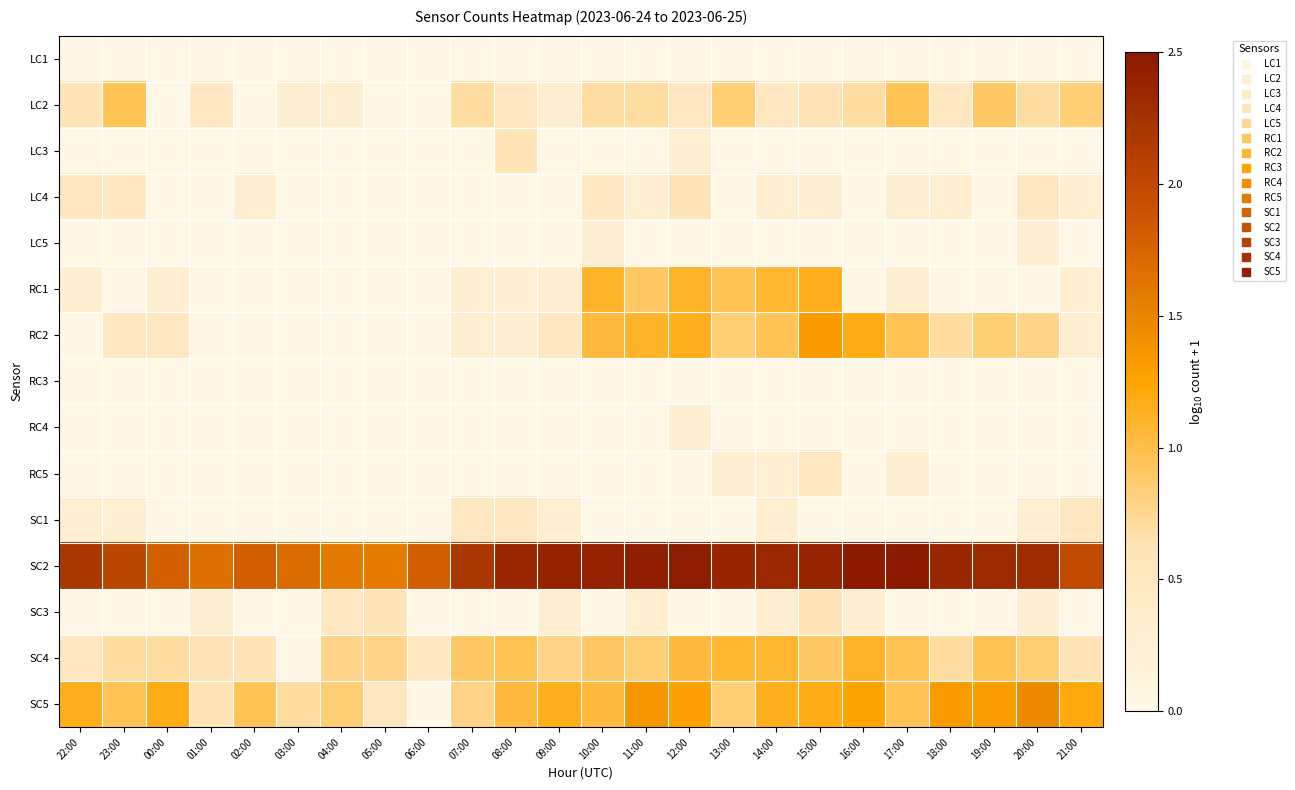

What is the greatest value displayed?

2.5